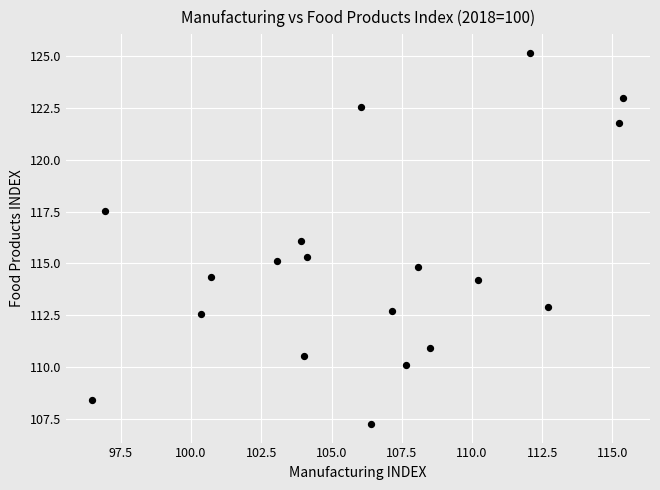

What is the range of Y values (max minus min)?

17.9